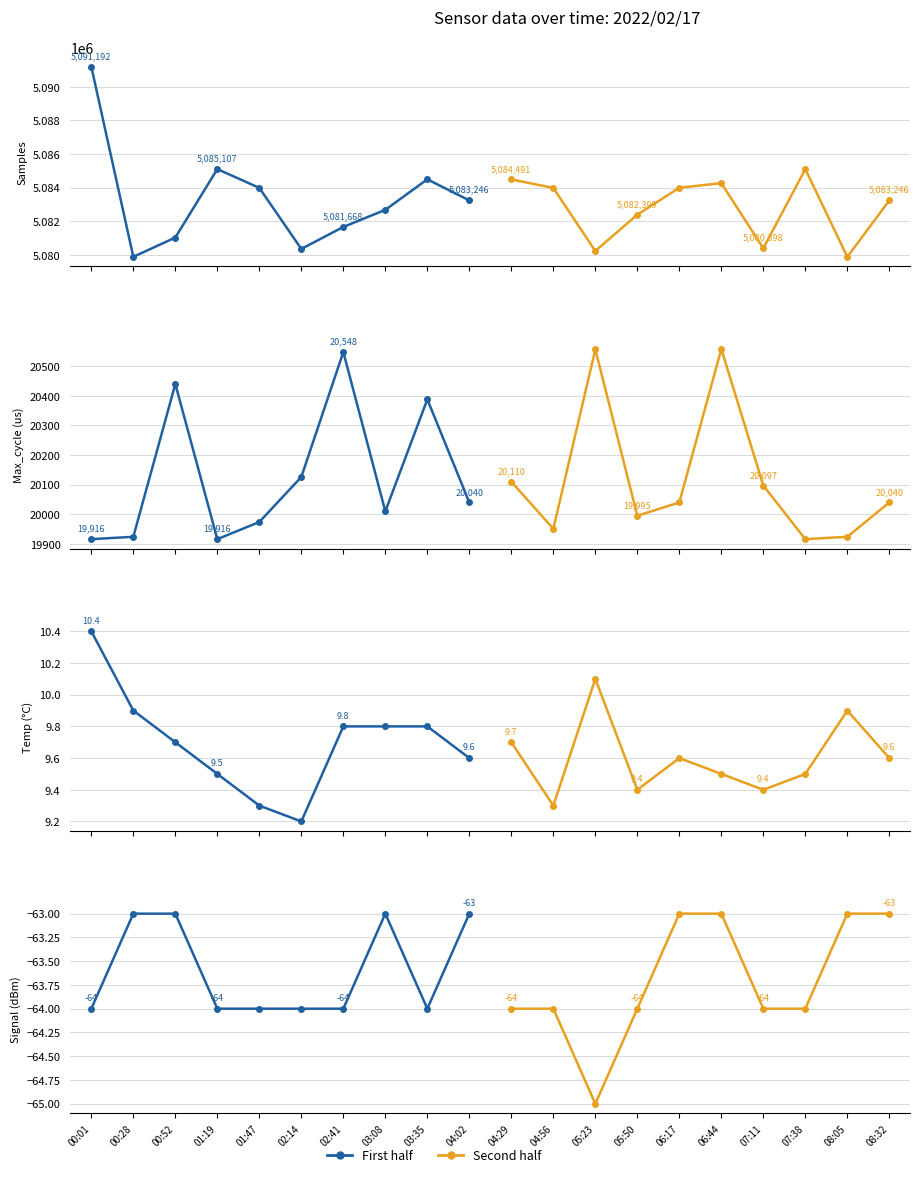

What is the value of the Series A point at the 10th from the left?

-63